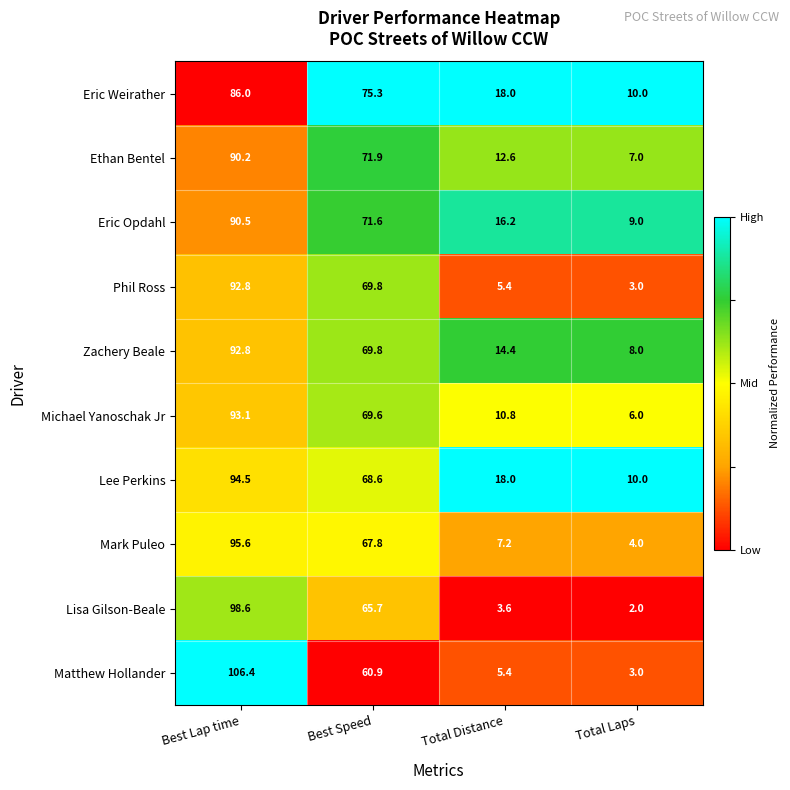

What is the sum of the Matthew Hollander values at Total Distance and Total Laps?

8.4